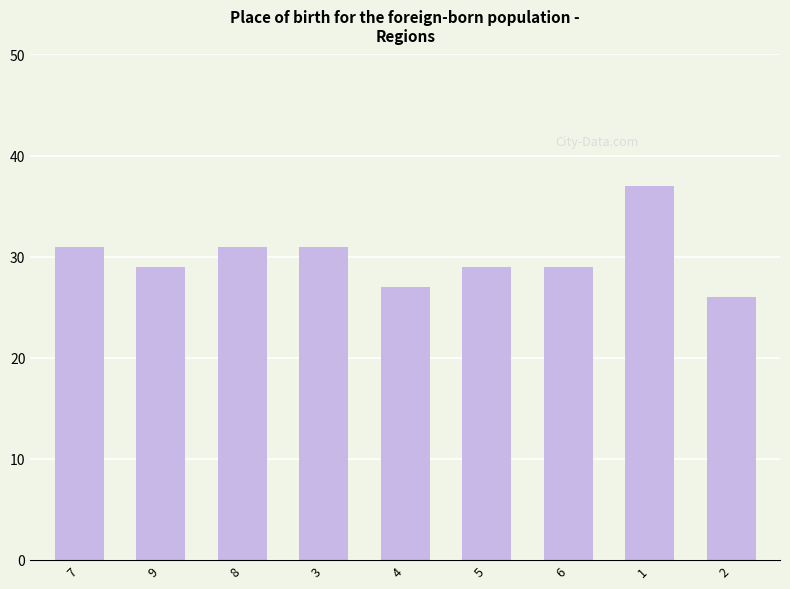

What is the difference between the maximum and minimum values?

11